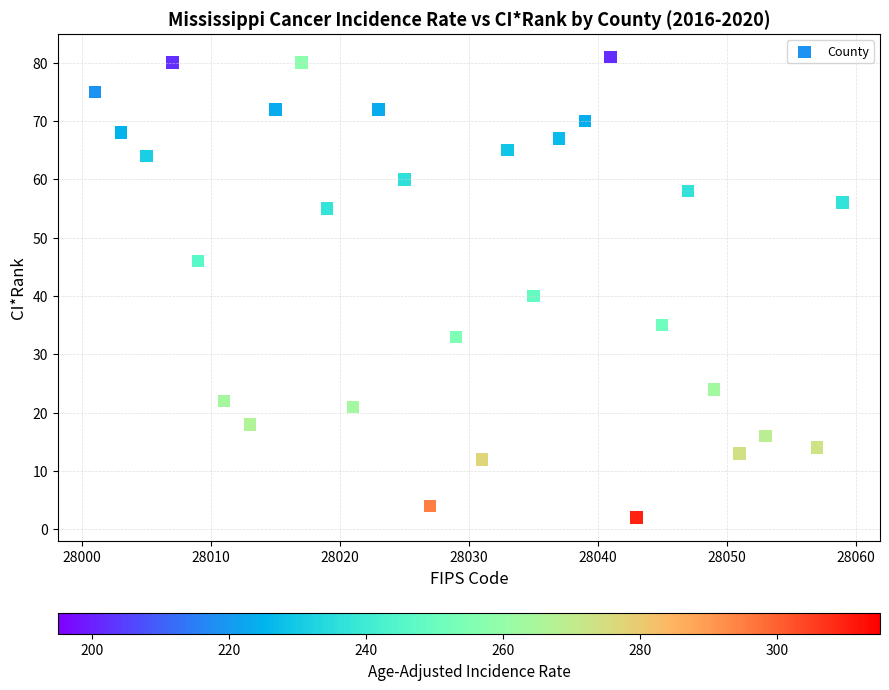

What is the range of Y values (max minus min)?

79